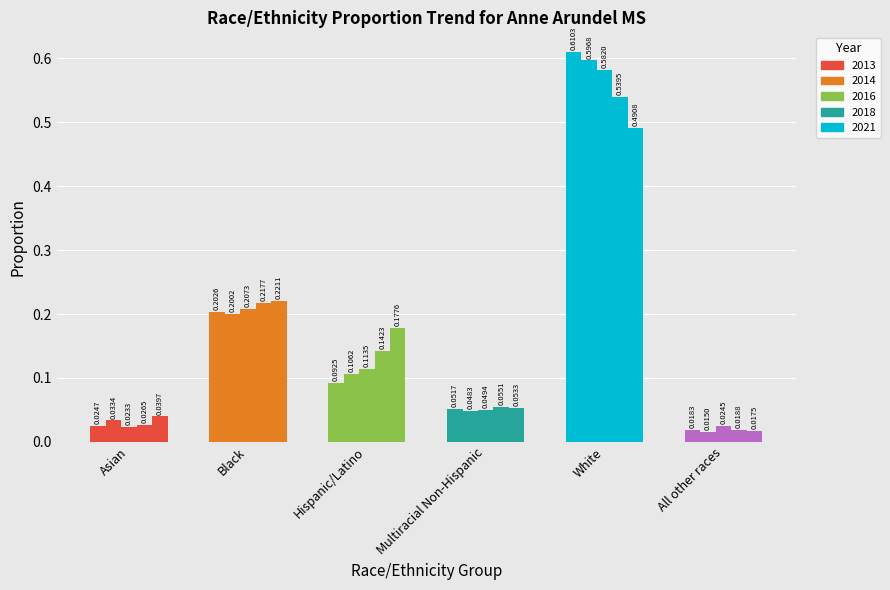

What is the sum of all Multiracial Non-Hispanic values?

0.3